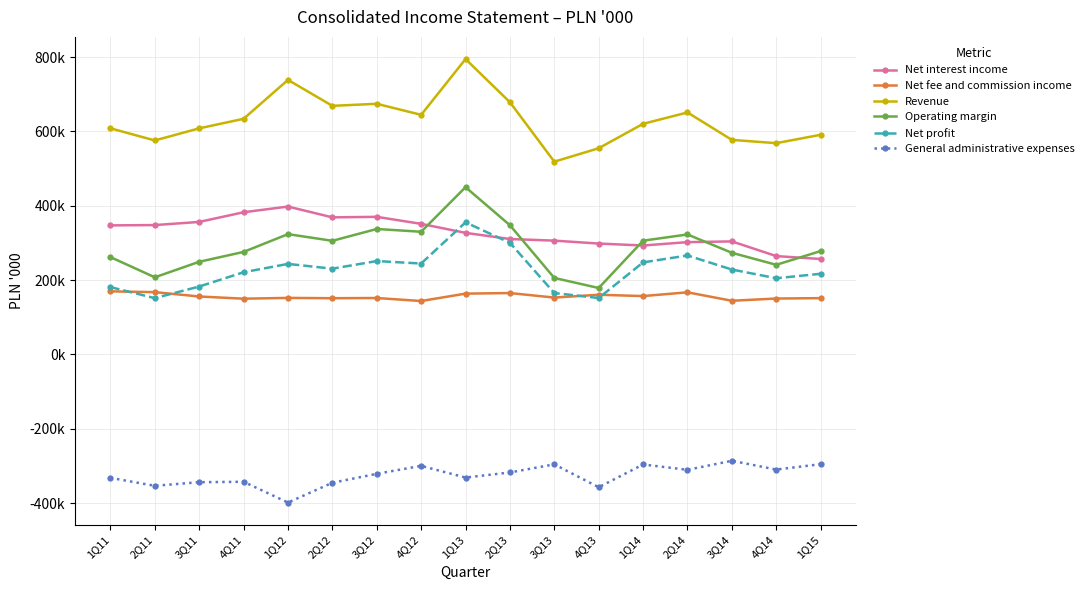

Does the chart have visible grid lines?

Yes